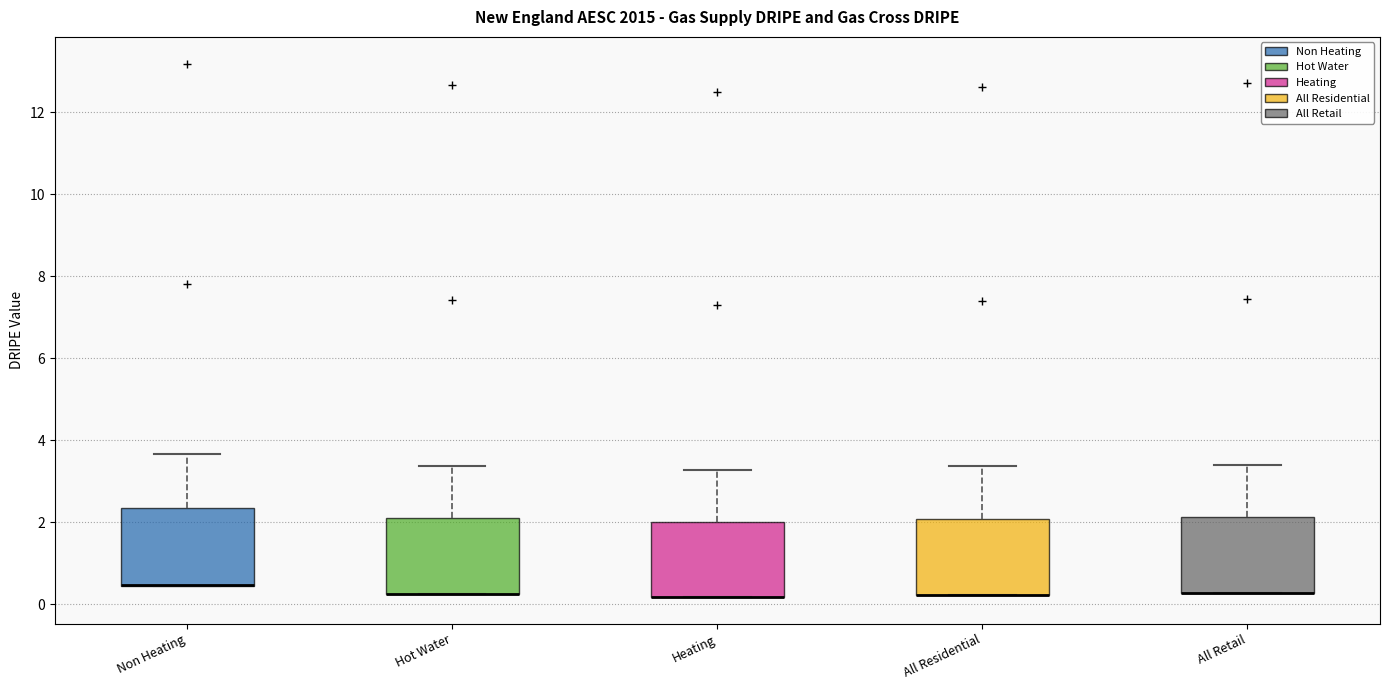

Reading left to right, read every box against the y-axis: the position of its median line, the range the box covers, and the ends of its whiskers. The values are not printed on the chart, so give them approximately, as read against the axis.

Non Heating: median 0.4 (drawn on the box's lower edge), box 0.4 to 2.4, whiskers 0.4 to 3.6
Hot Water: median 0.2 (drawn on the box's lower edge), box 0.2 to 2.2, whiskers 0.2 to 3.4
Heating: median 0.2 (drawn on the box's lower edge), box 0.2 to 2.0, whiskers 0.2 to 3.2
All Residential: median 0.2 (drawn on the box's lower edge), box 0.2 to 2.0, whiskers 0.2 to 3.4
All Retail: median 0.2 (drawn on the box's lower edge), box 0.2 to 2.2, whiskers 0.2 to 3.4